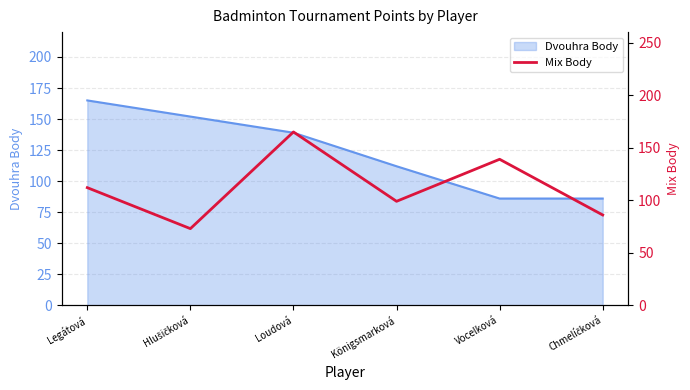

Reading right to left, list all the values displayed in this chart.

86	139	99	165	73	112